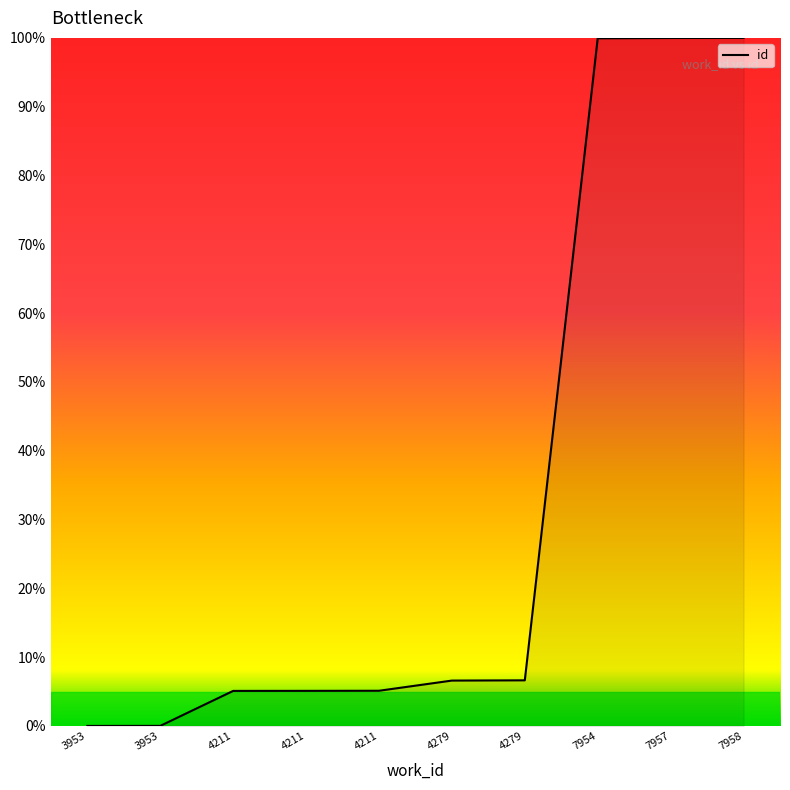

True or false: the data has more than 2 interior local peaks.

False